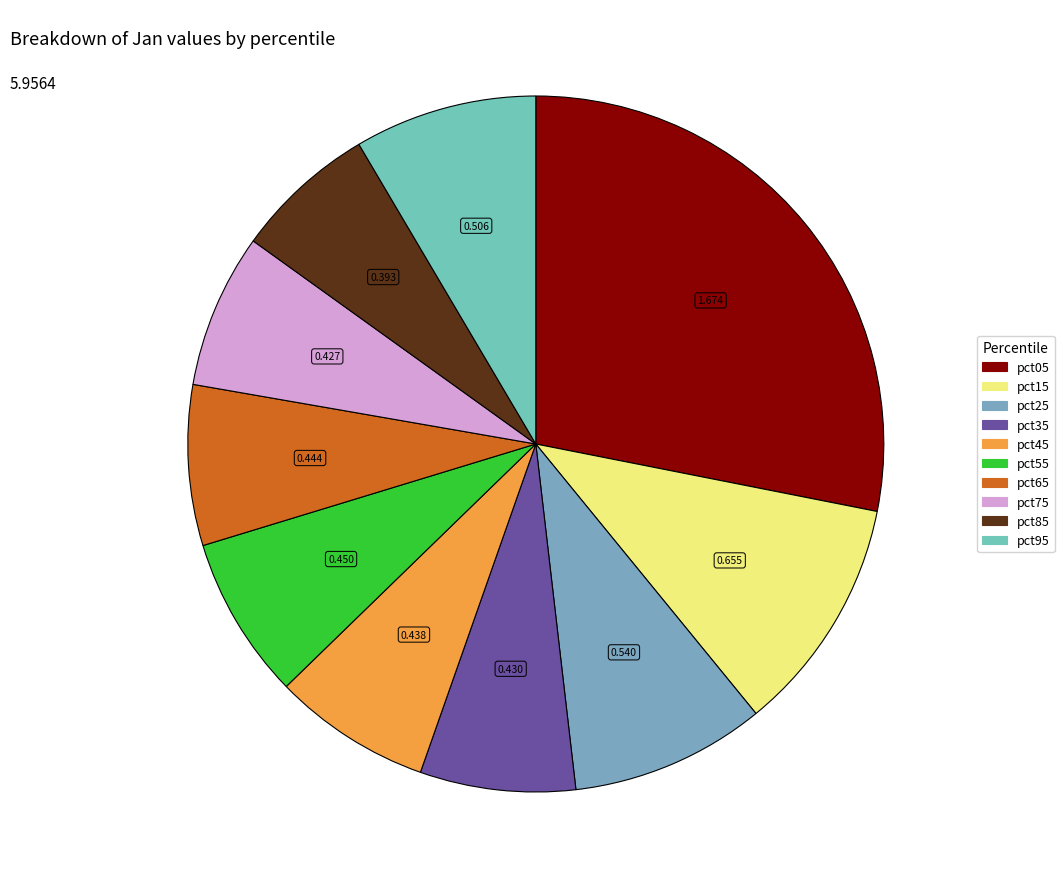

To the nearest percent, what is the difference between the pct15 and pct45 slice percentages?

4%